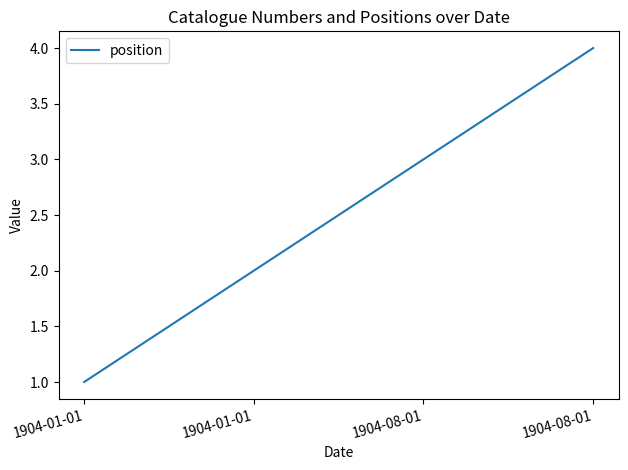

Where is the data nearest to the value 2?

1904-01-01